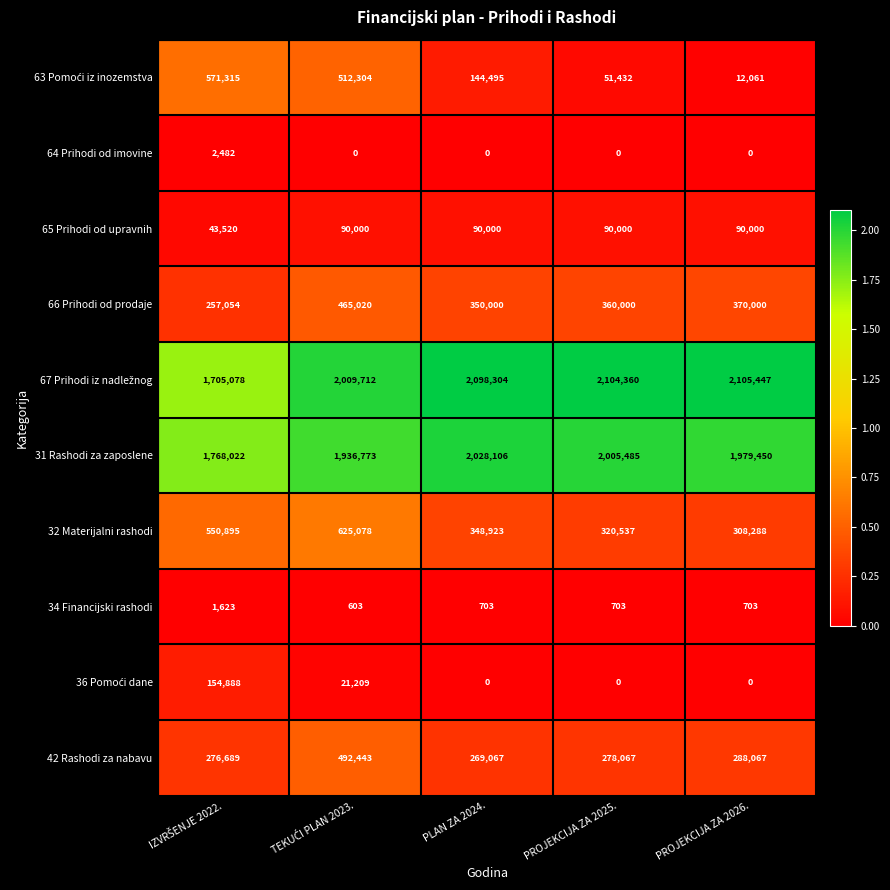

What is the difference between the second highest and minimum values in the 31 Rashodi za zaposlene series?

237463